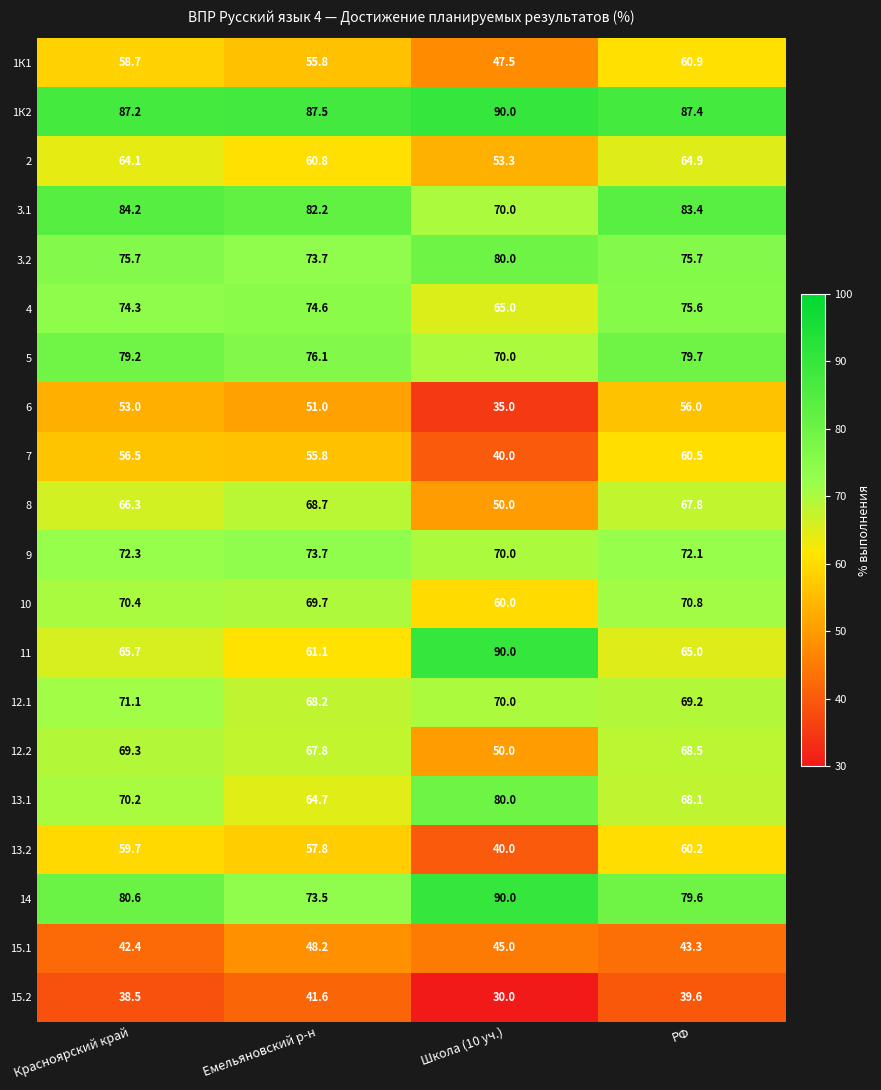

List the labels in order of 8 value, largest first.

Емельяновский р-н, РФ, Красноярский край, Школа (10 уч.)